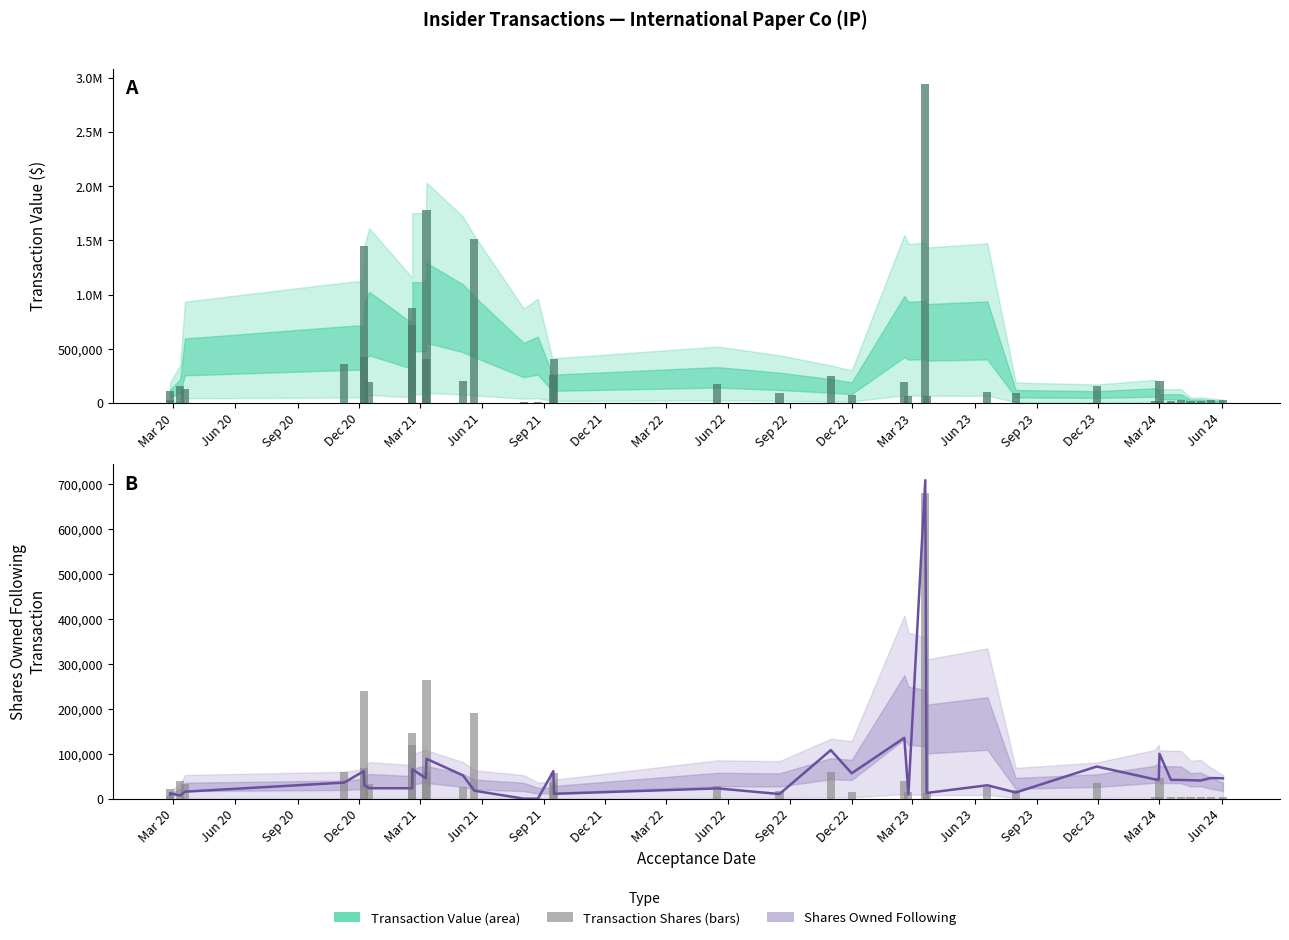

How many bars are there in total?

76